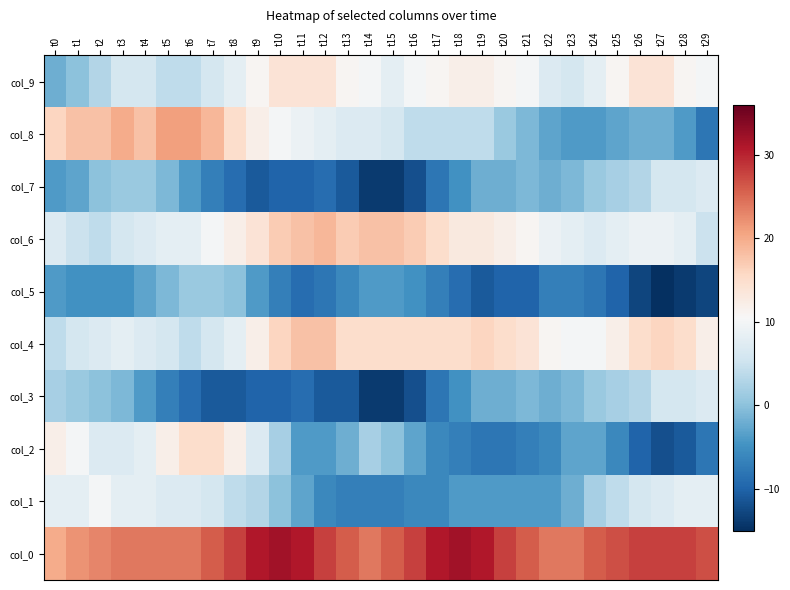

Reading right to left, what are all the values shown in this chart?

col_9: t29=10	t28=11	t27=14	t26=14	t25=11	t24=8	t23=6	t22=7	t21=10	t20=11	t19=12	t18=12	t17=11	t16=10	t15=8	t14=10	t13=11	t12=14	t11=14	t10=14	t9=11	t8=8	t7=6	t6=4	t5=4	t4=6	t3=6	t2=3	t1=0	t0=-2
col_8: t29=-8	t28=-4	t27=-2	t26=-2	t25=-3	t24=-4	t23=-4	t22=-3	t21=-1	t20=1	t19=4	t18=4	t17=4	t16=4	t15=6	t14=7	t13=7	t12=8	t11=9	t10=10	t9=12	t8=15	t7=19	t6=21	t5=21	t4=18	t3=20	t2=18	t1=18	t0=16
col_7: t29=7	t28=6	t27=6	t26=3	t25=2	t24=1	t23=-1	t22=-2	t21=-1	t20=-2	t19=-2	t18=-5	t17=-8	t16=-12	t15=-14	t14=-14	t13=-11	t12=-9	t11=-10	t10=-10	t9=-11	t8=-9	t7=-7	t6=-4	t5=-1	t4=1	t3=1	t2=0	t1=-3	t0=-4
col_6: t29=5	t28=8	t27=9	t26=9	t25=8	t24=7	t23=8	t22=9	t21=11	t20=12	t19=13	t18=13	t17=15	t16=17	t15=18	t14=18	t13=17	t12=19	t11=18	t10=17	t9=14	t8=12	t7=10	t6=8	t5=8	t4=7	t3=6	t2=4	t1=5	t0=7
col_5: t29=-13	t28=-14	t27=-15	t26=-13	t25=-10	t24=-8	t23=-7	t22=-7	t21=-10	t20=-10	t19=-11	t18=-9	t17=-7	t16=-5	t15=-4	t14=-4	t13=-6	t12=-8	t11=-9	t10=-7	t9=-4	t8=0	t7=1	t6=1	t5=-1	t4=-3	t3=-5	t2=-5	t1=-5	t0=-4
col_4: t29=12	t28=15	t27=16	t26=15	t25=12	t24=10	t23=10	t22=11	t21=14	t20=15	t19=16	t18=15	t17=15	t16=15	t15=15	t14=15	t13=15	t12=18	t11=18	t10=16	t9=12	t8=8	t7=6	t6=4	t5=6	t4=7	t3=8	t2=7	t1=6	t0=4
col_3: t29=7	t28=6	t27=6	t26=3	t25=2	t24=1	t23=-1	t22=-2	t21=-1	t20=-2	t19=-2	t18=-5	t17=-8	t16=-12	t15=-14	t14=-14	t13=-11	t12=-11	t11=-9	t10=-10	t9=-10	t8=-11	t7=-11	t6=-9	t5=-7	t4=-4	t3=-1	t2=0	t1=1	t0=2
col_2: t29=-8	t28=-11	t27=-12	t26=-10	t25=-6	t24=-3	t23=-3	t22=-6	t21=-7	t20=-8	t19=-8	t18=-7	t17=-6	t16=-3	t15=0	t14=2	t13=-2	t12=-4	t11=-4	t10=2	t9=7	t8=12	t7=15	t6=15	t5=12	t4=8	t3=7	t2=7	t1=10	t0=12
col_1: t29=8	t28=8	t27=7	t26=6	t25=4	t24=2	t23=-2	t22=-4	t21=-4	t20=-4	t19=-4	t18=-4	t17=-6	t16=-6	t15=-7	t14=-7	t13=-7	t12=-6	t11=-3	t10=0	t9=3	t8=4	t7=6	t6=7	t5=7	t4=8	t3=8	t2=10	t1=8	t0=8
col_0: t29=27	t28=28	t27=28	t26=28	t25=27	t24=26	t23=24	t22=24	t21=26	t20=28	t19=31	t18=32	t17=31	t16=28	t15=26	t14=24	t13=26	t12=28	t11=31	t10=32	t9=31	t8=28	t7=26	t6=24	t5=24	t4=24	t3=24	t2=23	t1=22	t0=20